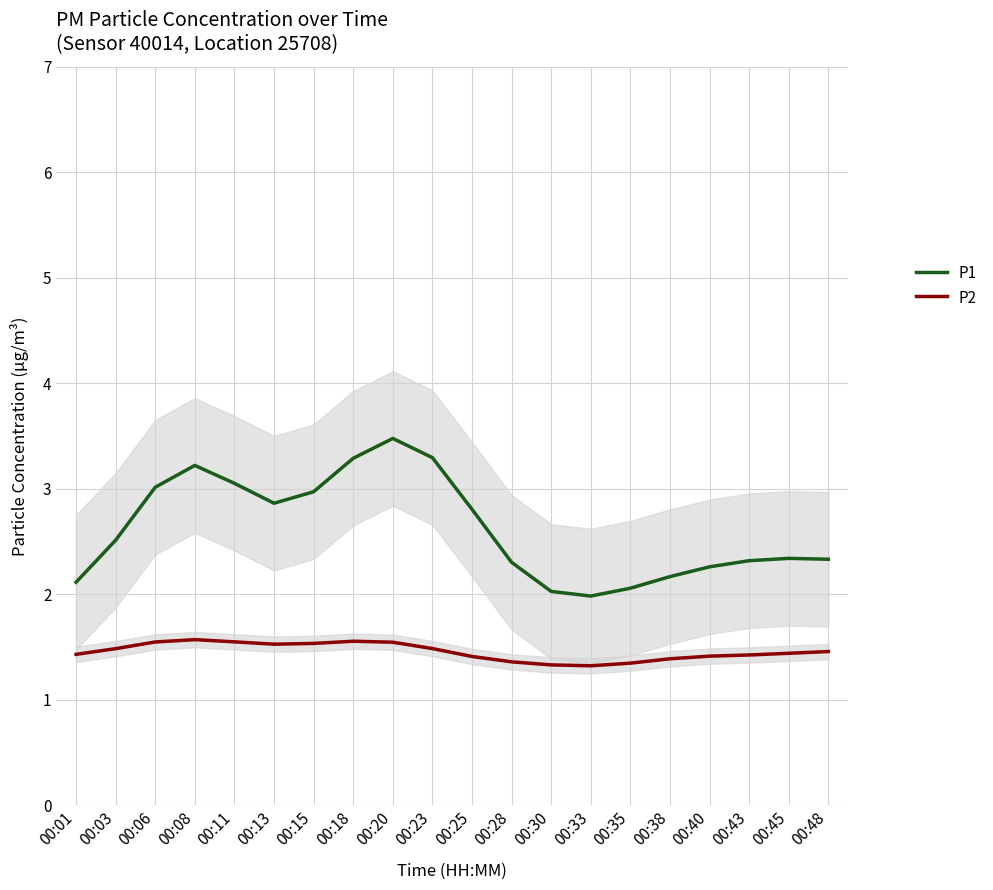

Where is P1 nearest to the value 2?

00:33